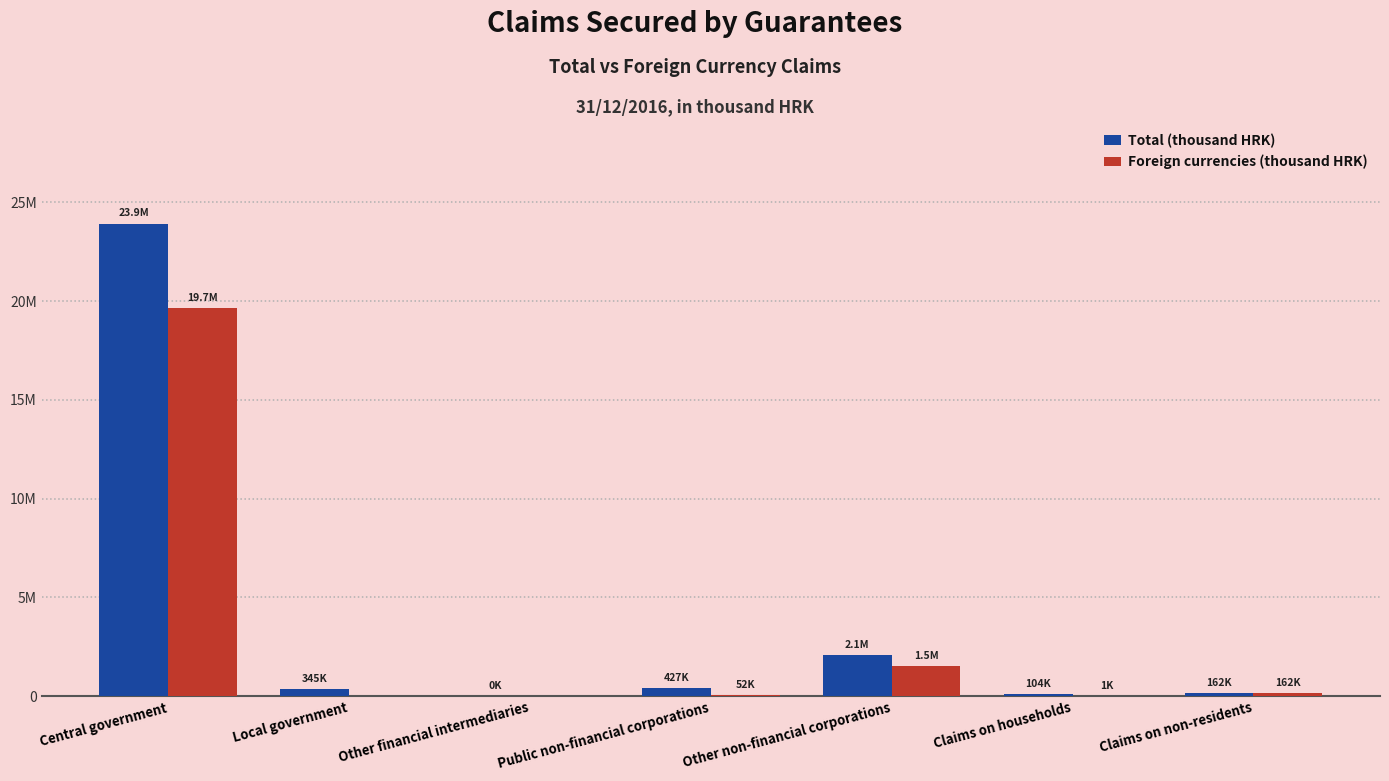

Are the bars horizontal?

No